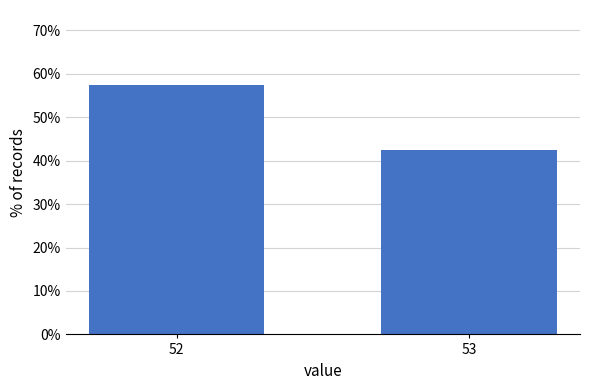

Reading left to right, list all the values displayed in this chart.

57.4	42.6